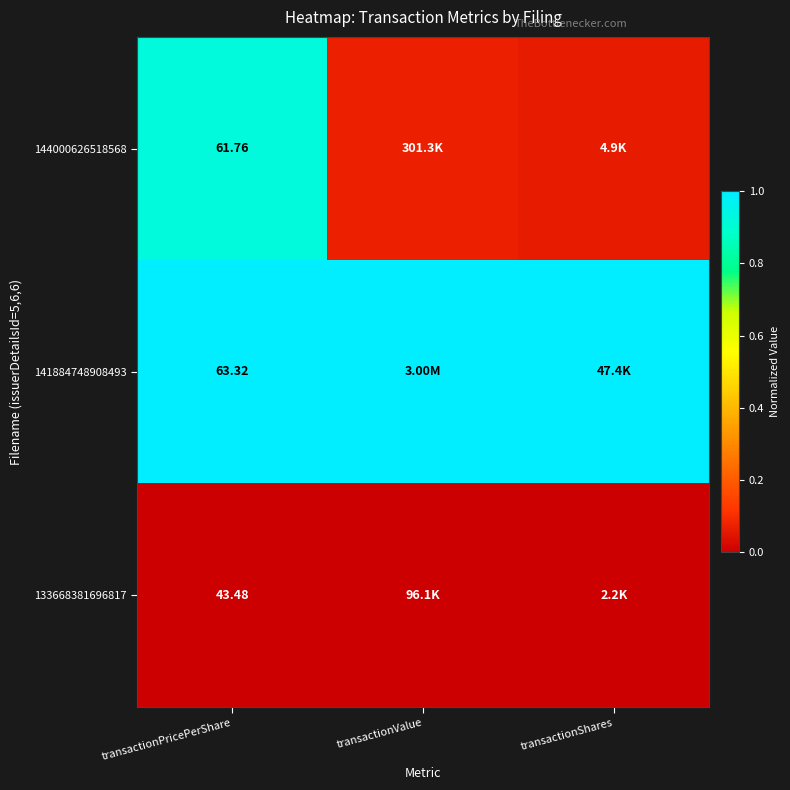

Is the value of 133668381696817 at transactionPricePerShare greater than the value of 141884748908493 at transactionPricePerShare?

No